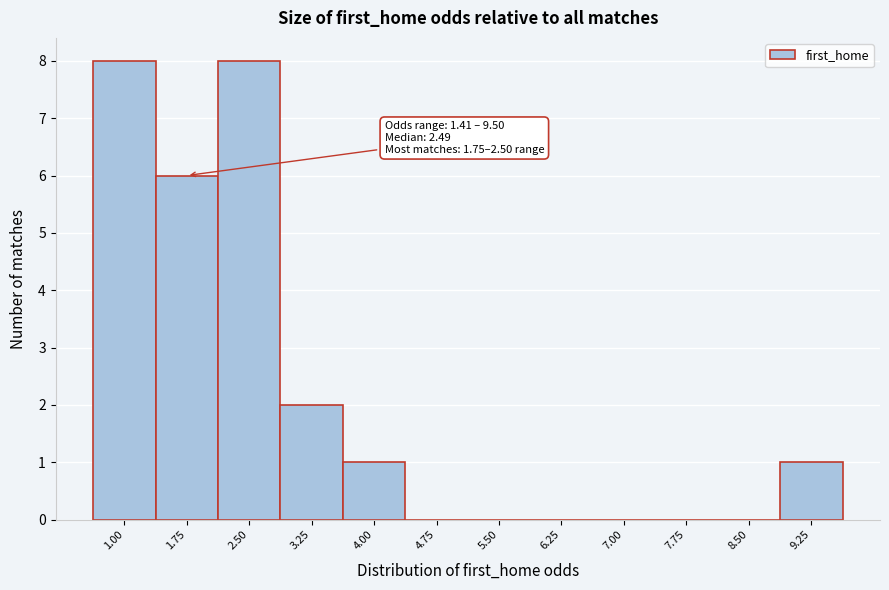

Reading left to right, transcribe all the data shown in this chart.

1.00=8	1.75=6	2.50=8	3.25=2	4.00=1	4.75=0	5.50=0	6.25=0	7.00=0	7.75=0	8.50=0	9.25=1